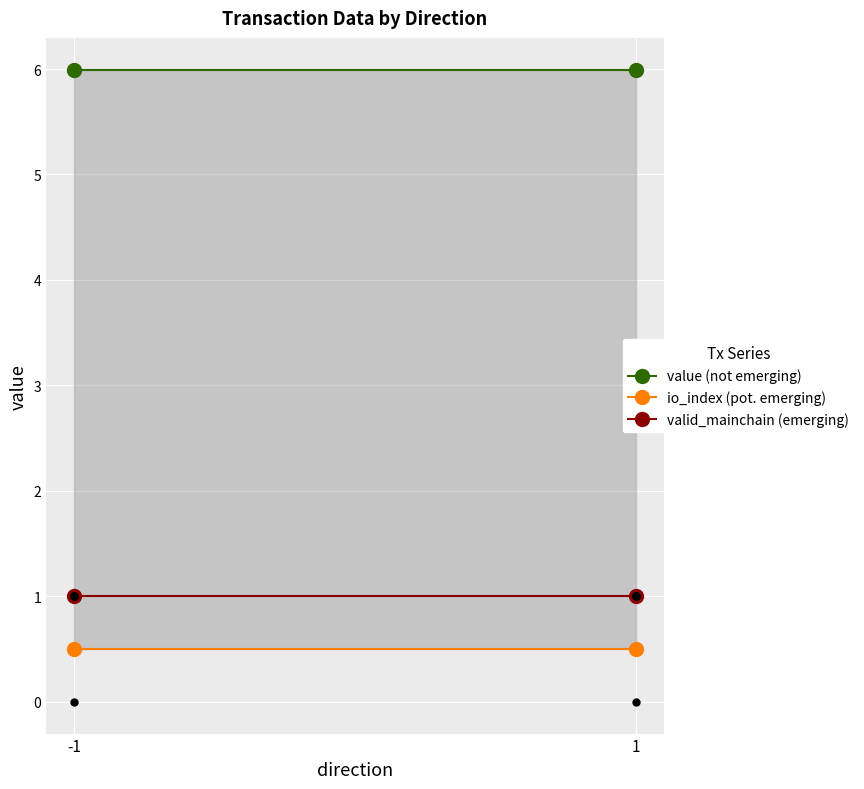

Is the value of valid_mainchain (emerging) at -1 greater than the value of value (not emerging) at 1?

No